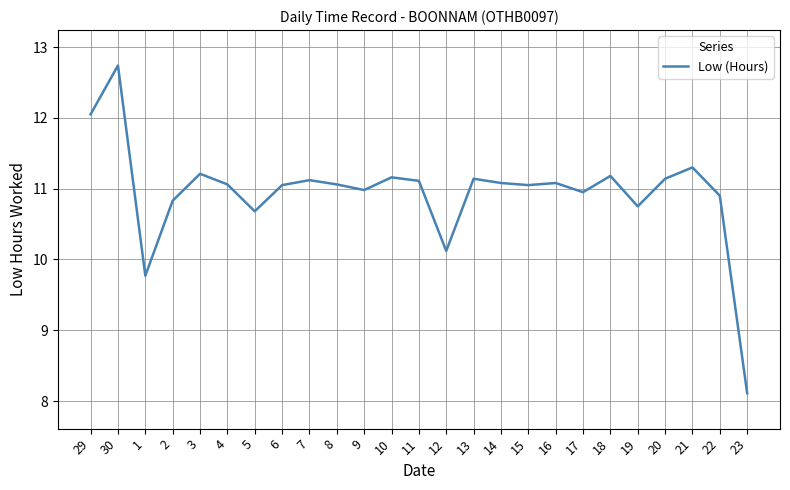

What is the sum of the values at 29 and 11?

23.2